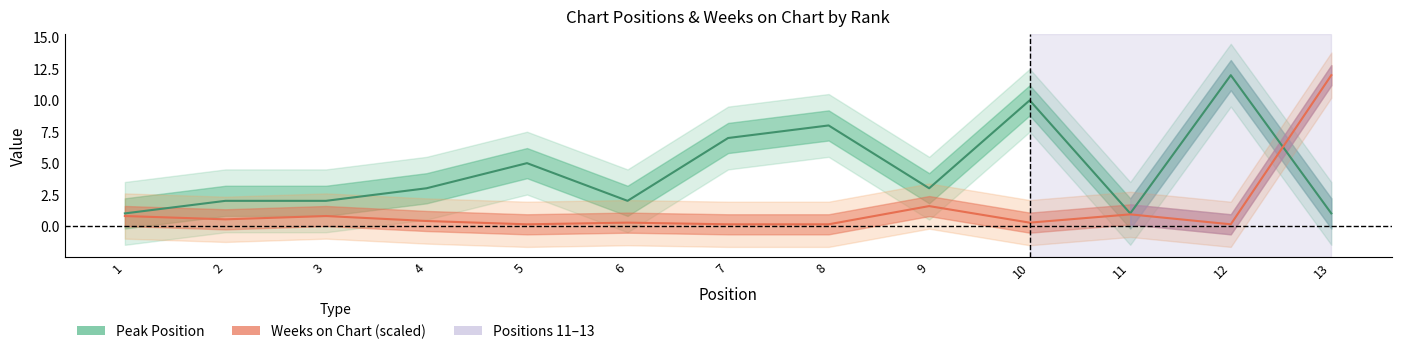

The Peak Position series shows 10.0 at 10. True or false?

True